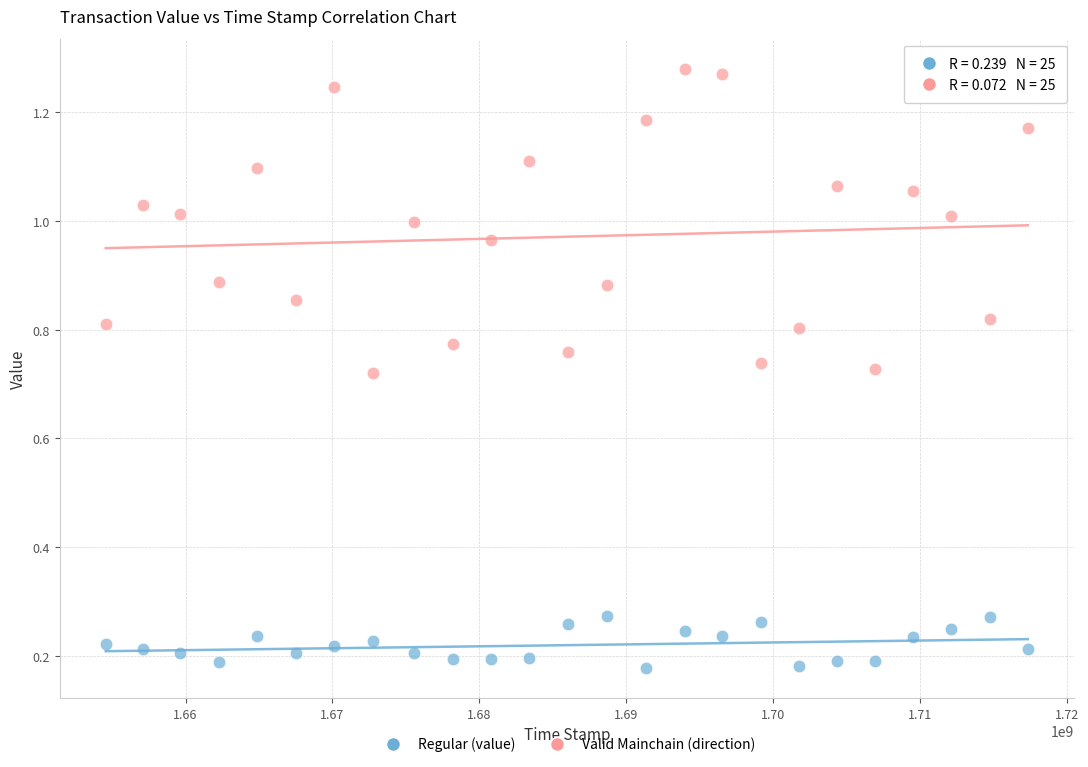

Which series contains the lowest Y value?

Regular (value)